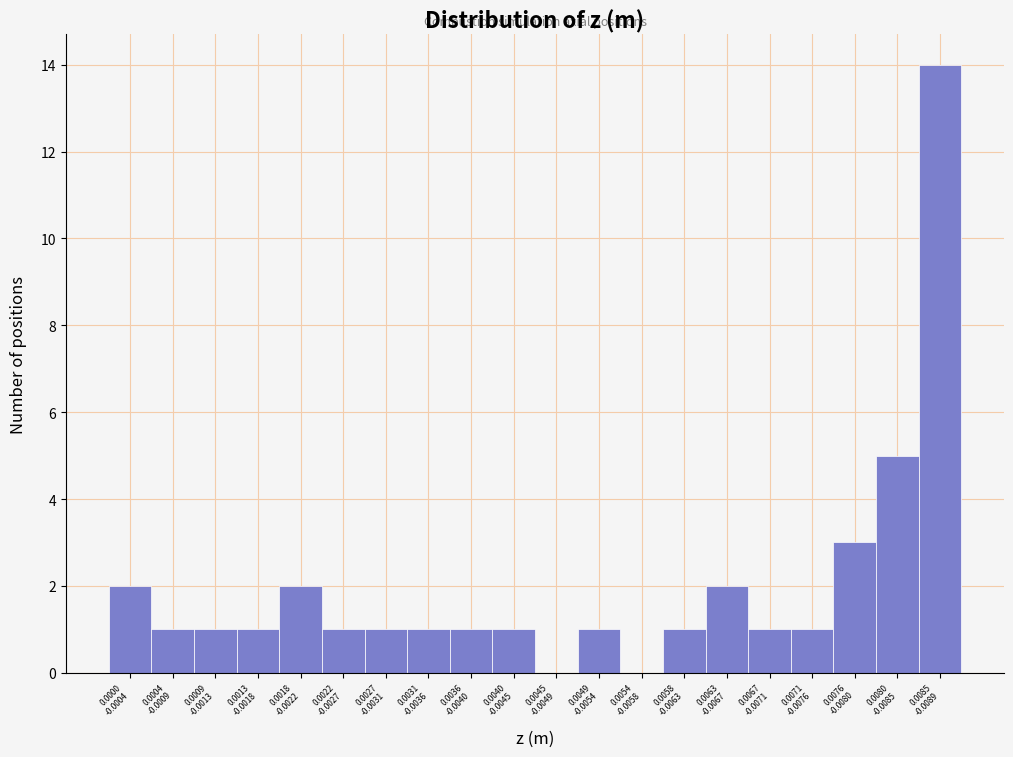

What is the sum of all values?

40